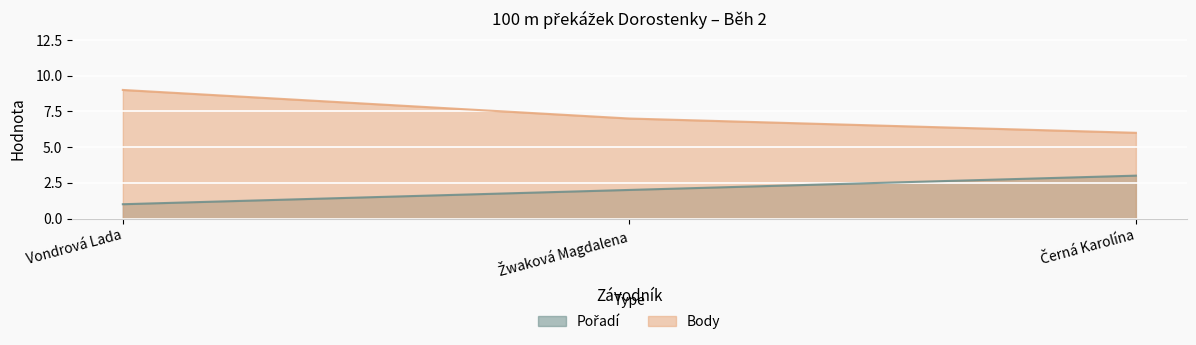

How many Pořadí values are between 1 and 3?

3